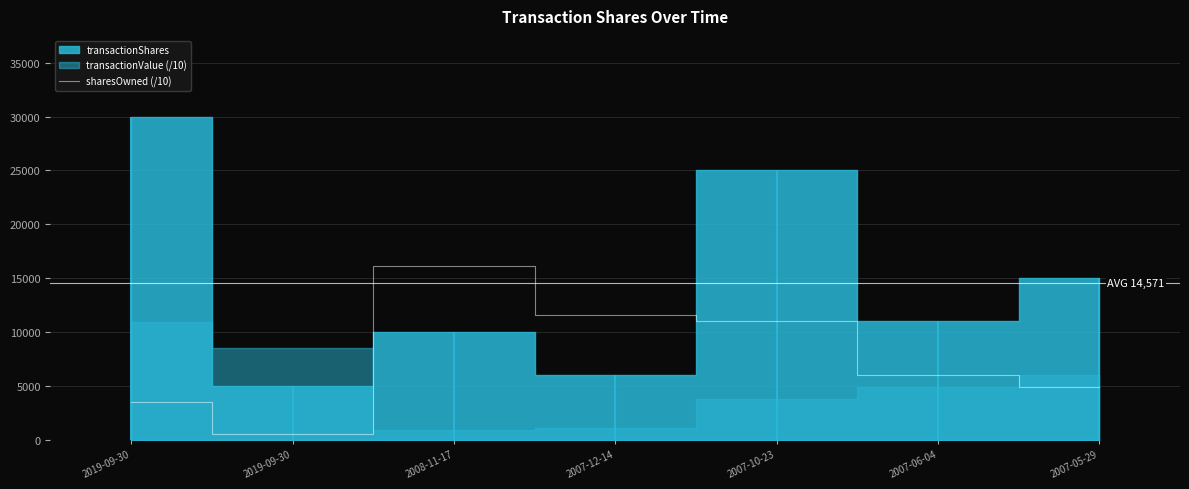

At which category does the chart reach its peak across all series?

2008-11-17